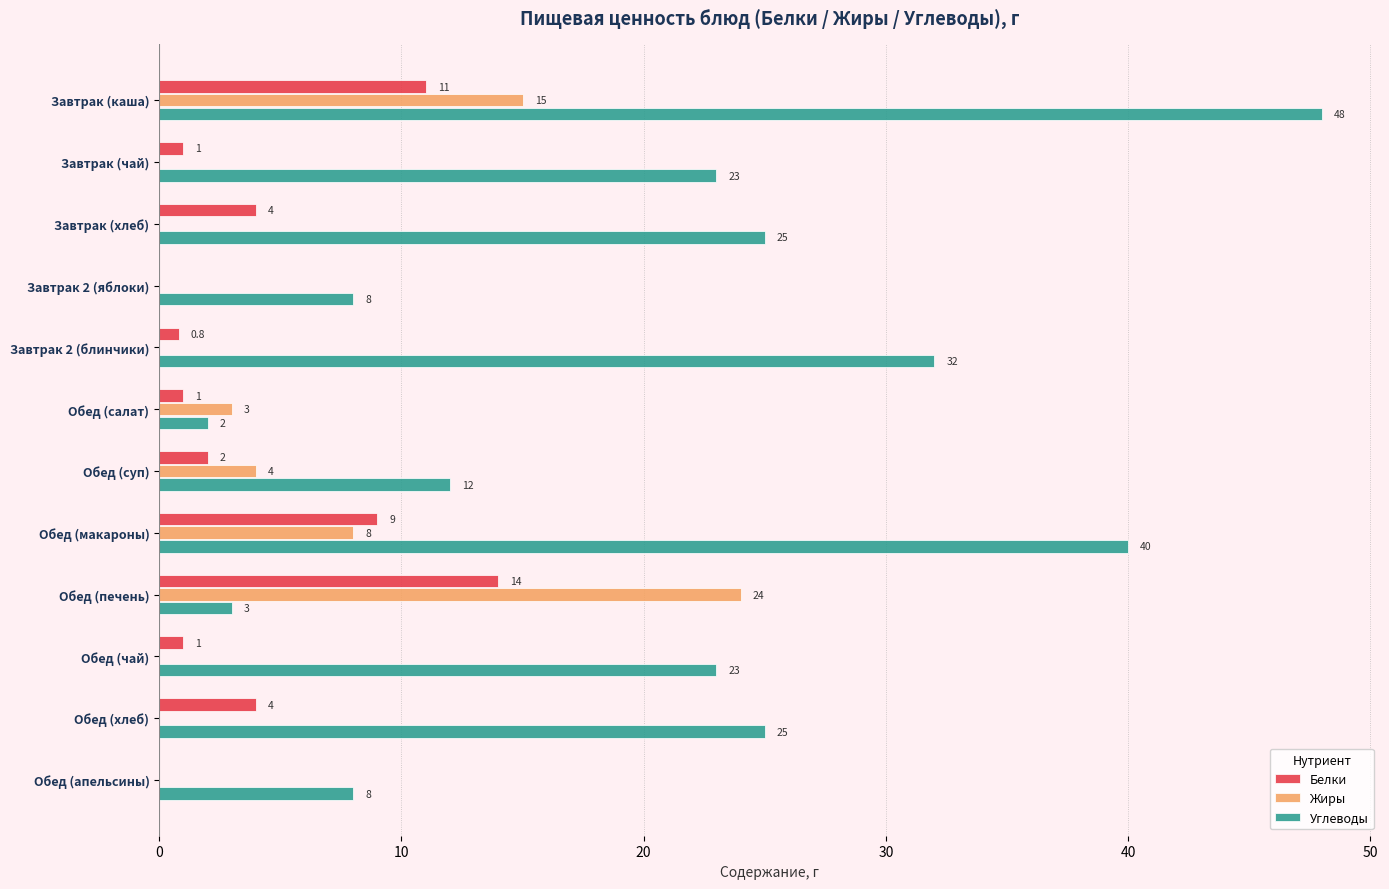

Which series changed the most between Завтрак (хлеб) and Обед (макароны)?

Углеводы